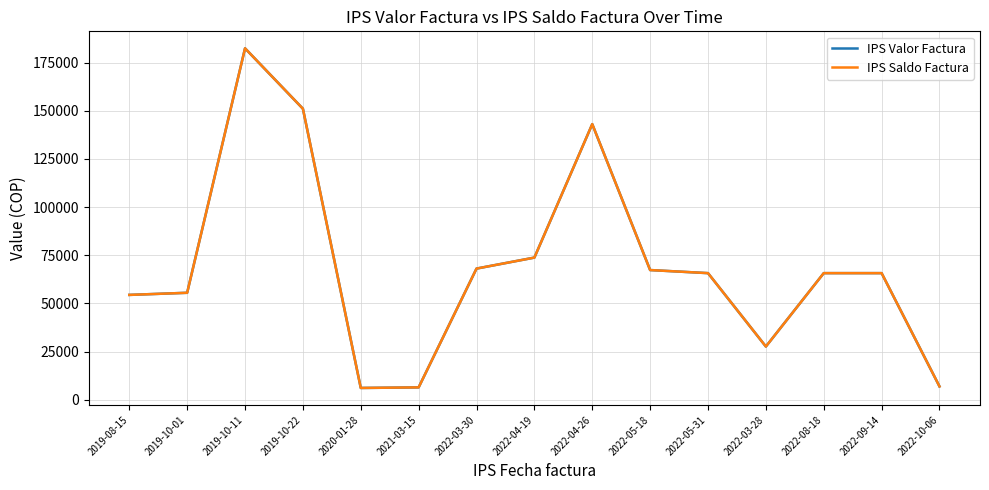

Reading left to right, what are all the values shown in this chart?

IPS Valor Factura: 54400	55501	182390	151044	6100	6400	68062	73766	143046	67300	65700	27600	65700	65700	6900
IPS Saldo Factura: 54400	55501	182390	151044	6100	6400	68062	73766	143046	67300	65700	27600	65700	65700	6900